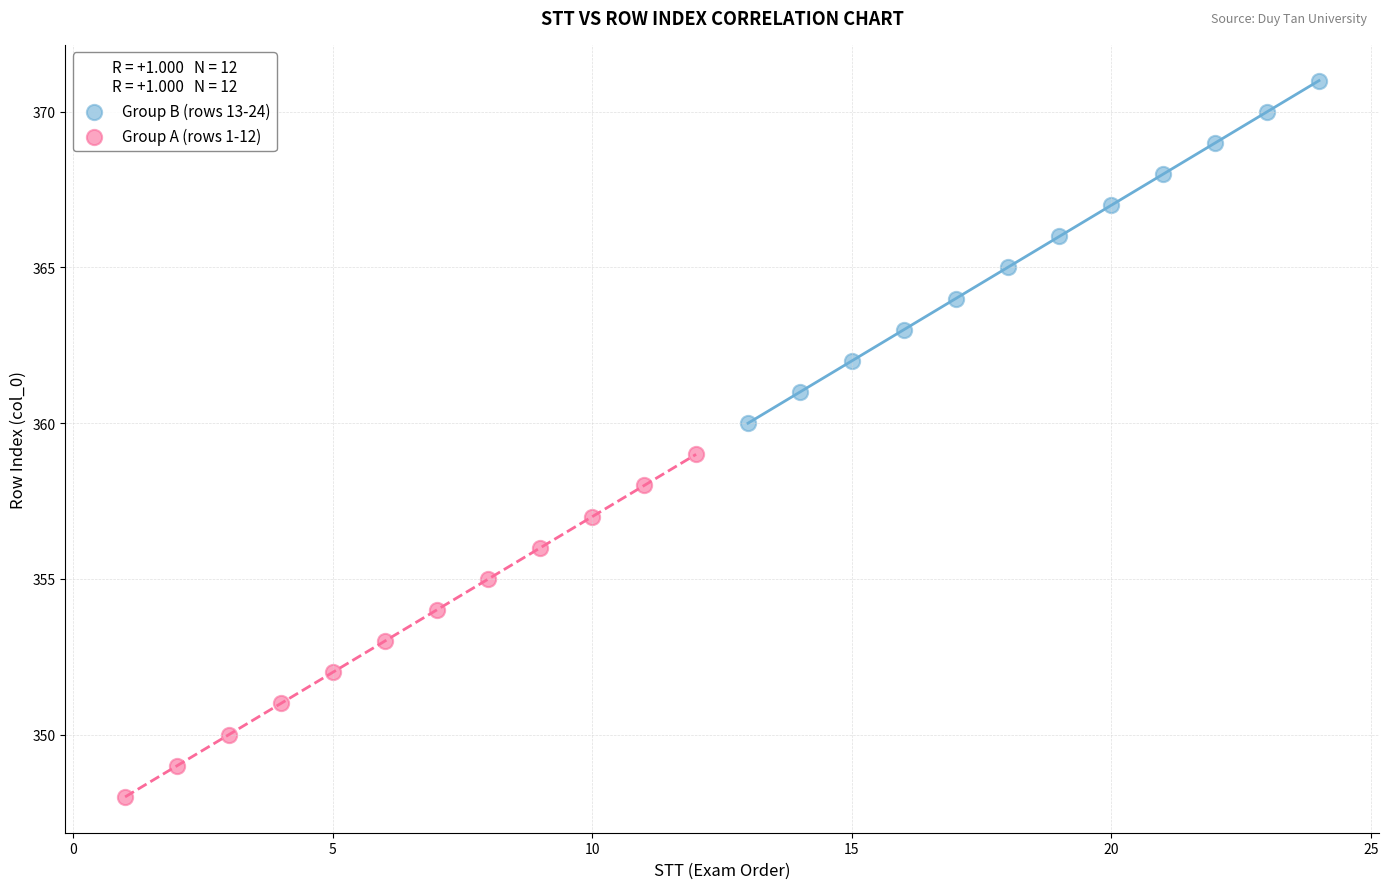

Which series reaches the minimum Y coordinate?

Group A (rows 1-12)